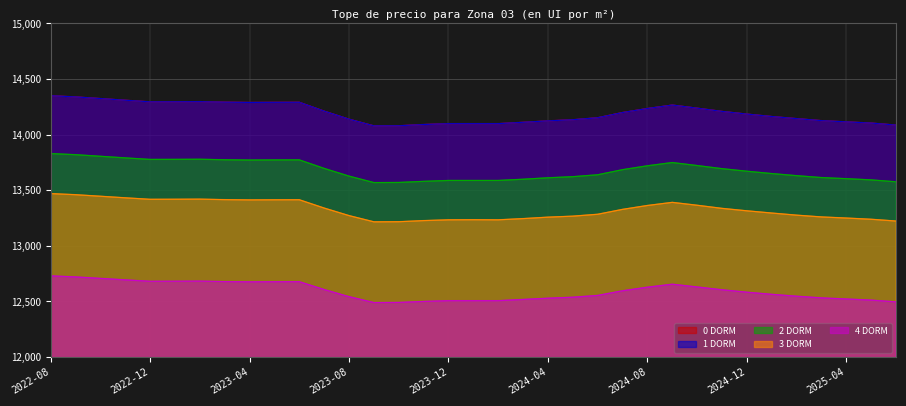

How many lines are shown in the chart?

5